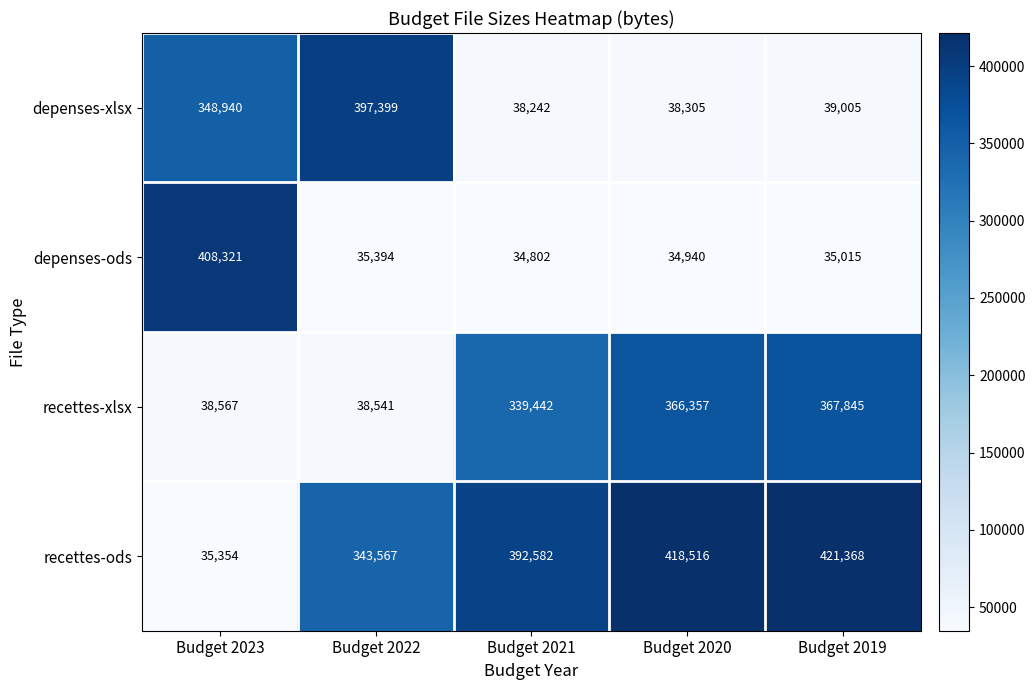

Reading right to left, what are all the values shown in this chart?

depenses-xlsx: Budget 2019=39005	Budget 2020=38305	Budget 2021=38242	Budget 2022=397399	Budget 2023=348940
depenses-ods: Budget 2019=35015	Budget 2020=34940	Budget 2021=34802	Budget 2022=35394	Budget 2023=408321
recettes-xlsx: Budget 2019=367845	Budget 2020=366357	Budget 2021=339442	Budget 2022=38541	Budget 2023=38567
recettes-ods: Budget 2019=421368	Budget 2020=418516	Budget 2021=392582	Budget 2022=343567	Budget 2023=35354